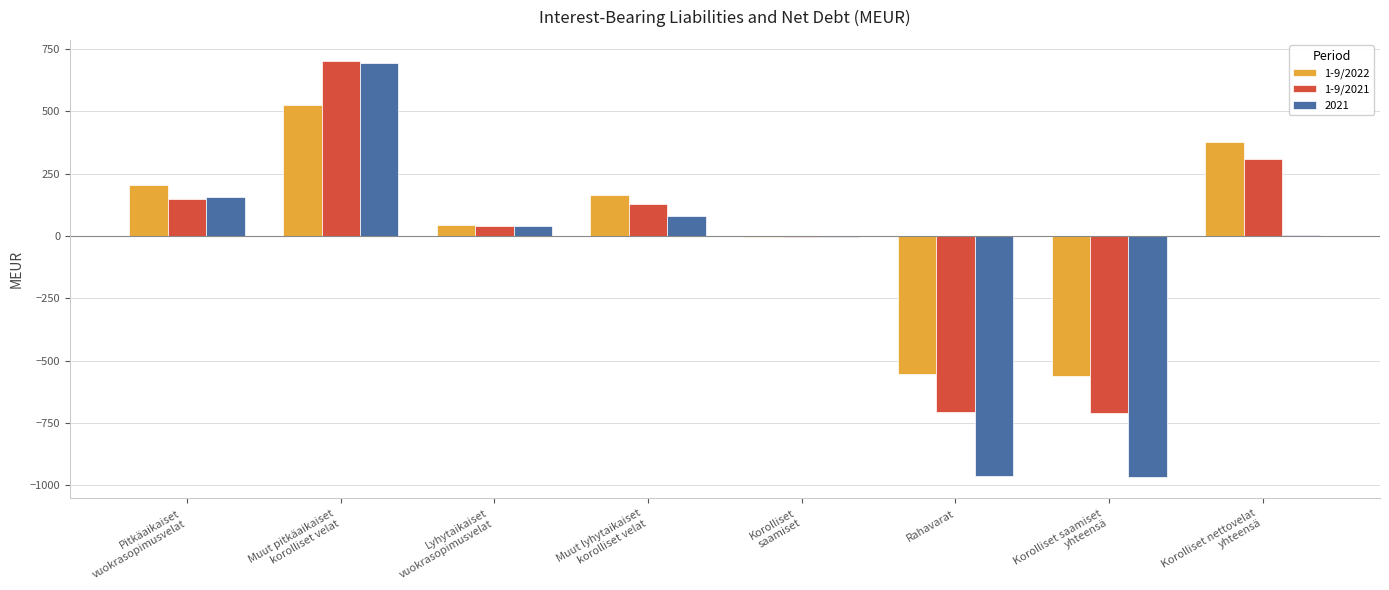

What is the greatest value displayed?

703